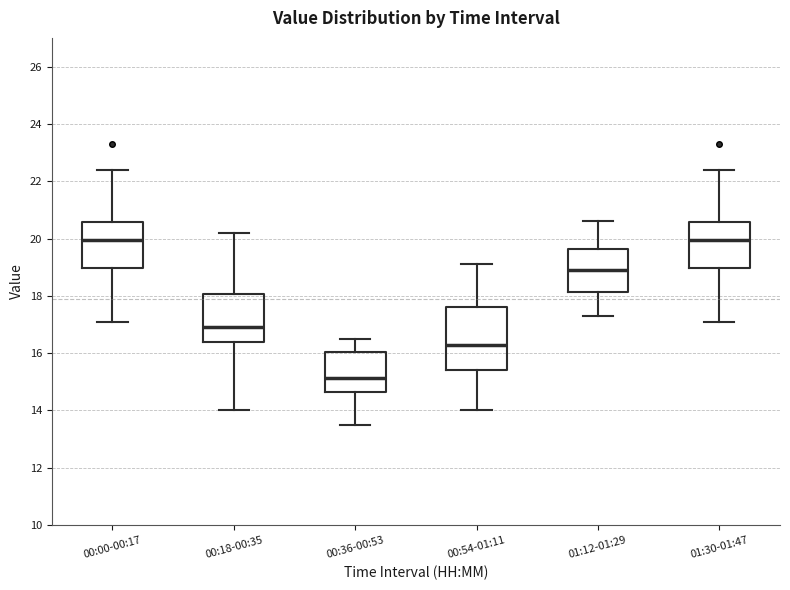

Where does the lower whisker of the box for 01:12-01:29 end on the y-axis? The values are not printed on the chart, so give them approximately, as read against the axis.

17.4